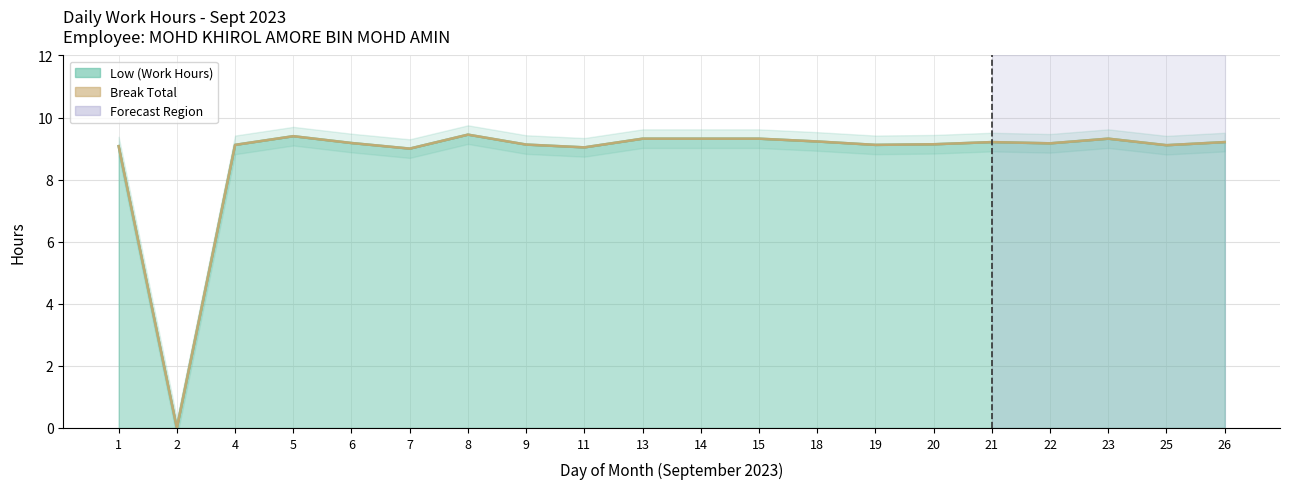

What is the maximum value shown in the chart?

9.4